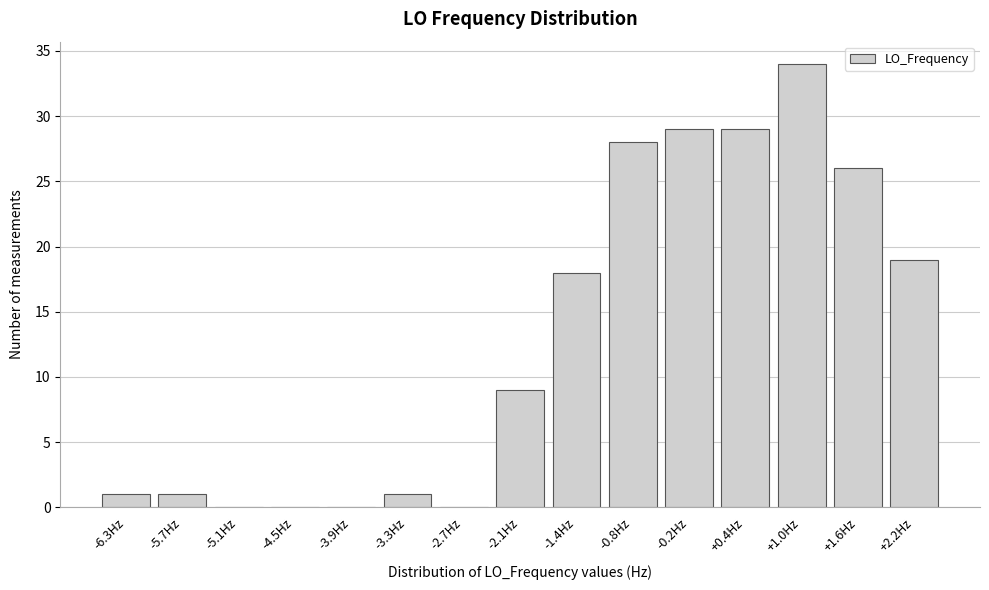

Reading left to right, extract all data points from this chart.

-6.3Hz=1	-5.7Hz=1	-5.1Hz=0	-4.5Hz=0	-3.9Hz=0	-3.3Hz=1	-2.7Hz=0	-2.1Hz=9	-1.4Hz=18	-0.8Hz=28	-0.2Hz=29	+0.4Hz=29	+1.0Hz=34	+1.6Hz=26	+2.2Hz=19